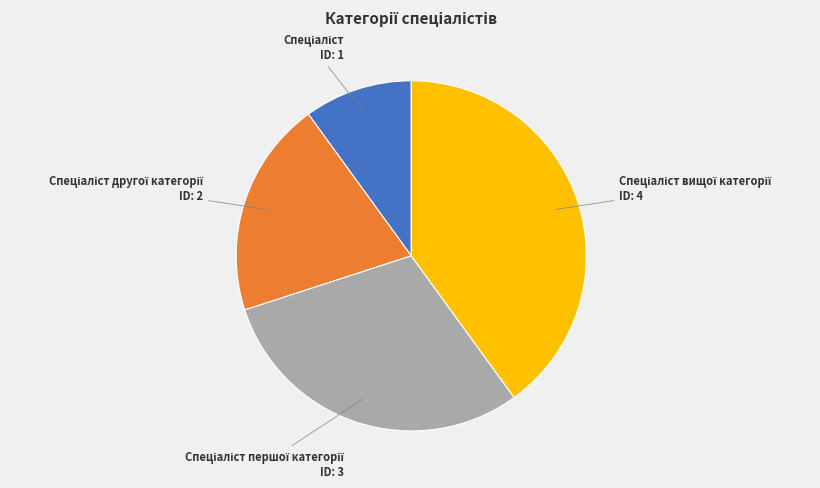

Is there any slice that represents more than half of the pie?

No